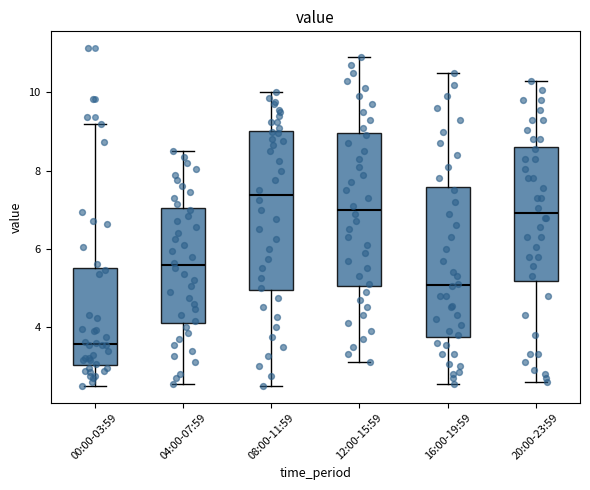

Where does the lower whisker of the box for 20:00-23:59 end on the y-axis? The values are not printed on the chart, so give them approximately, as read against the axis.

2.6